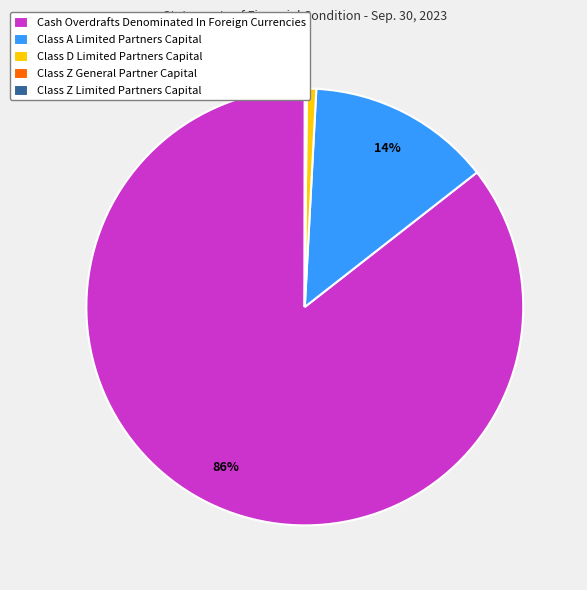

True or false: Class A Limited Partners Capital accounts for 14% of the total.

True